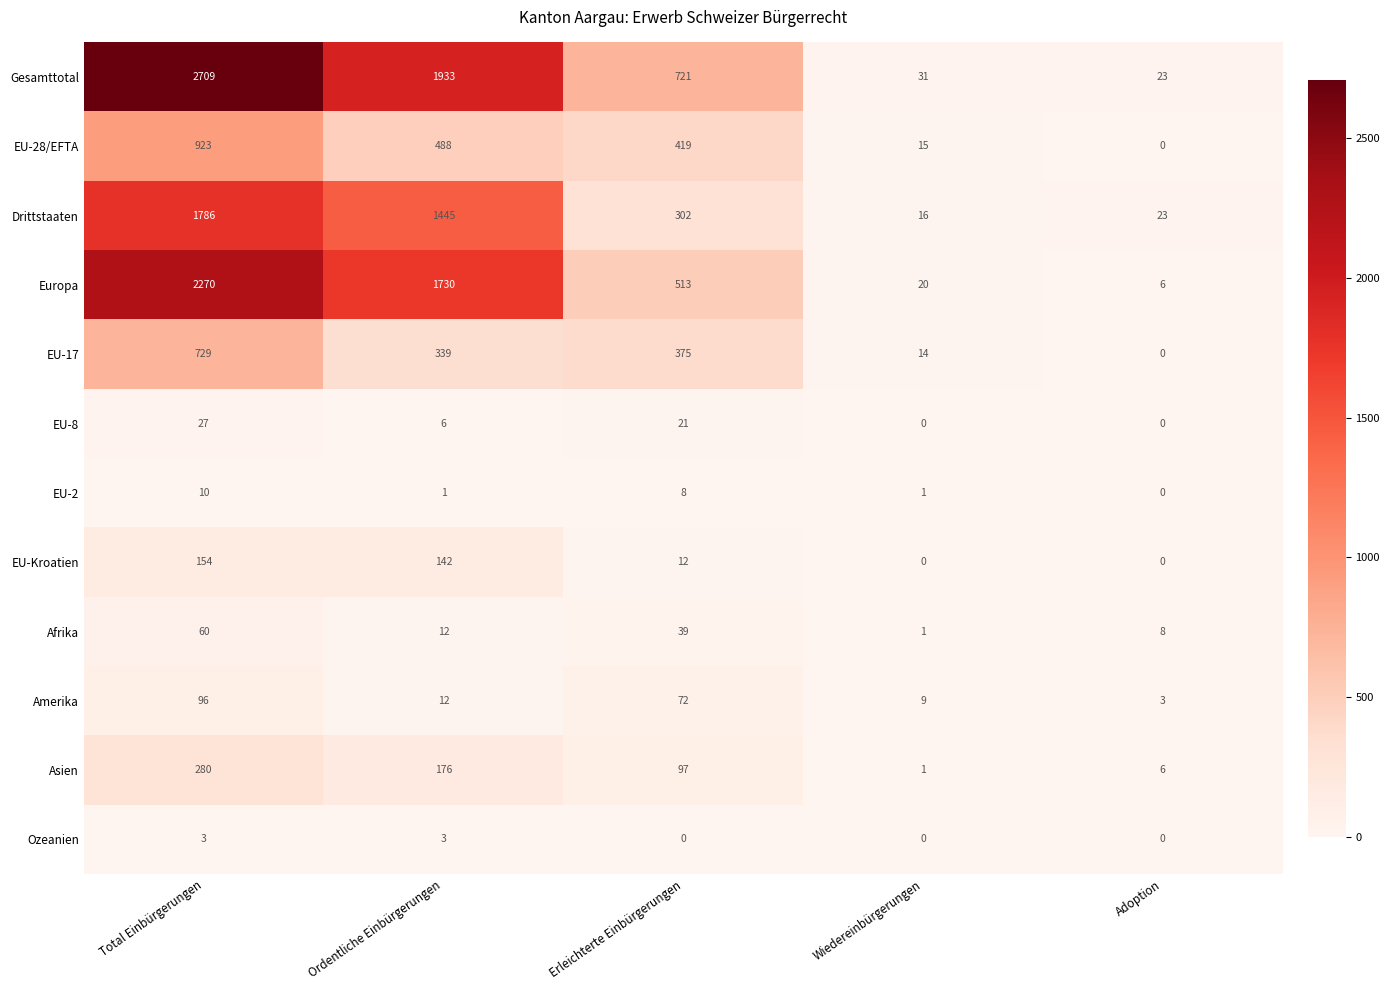

What is the average value of the Gesamttotal series?

1083